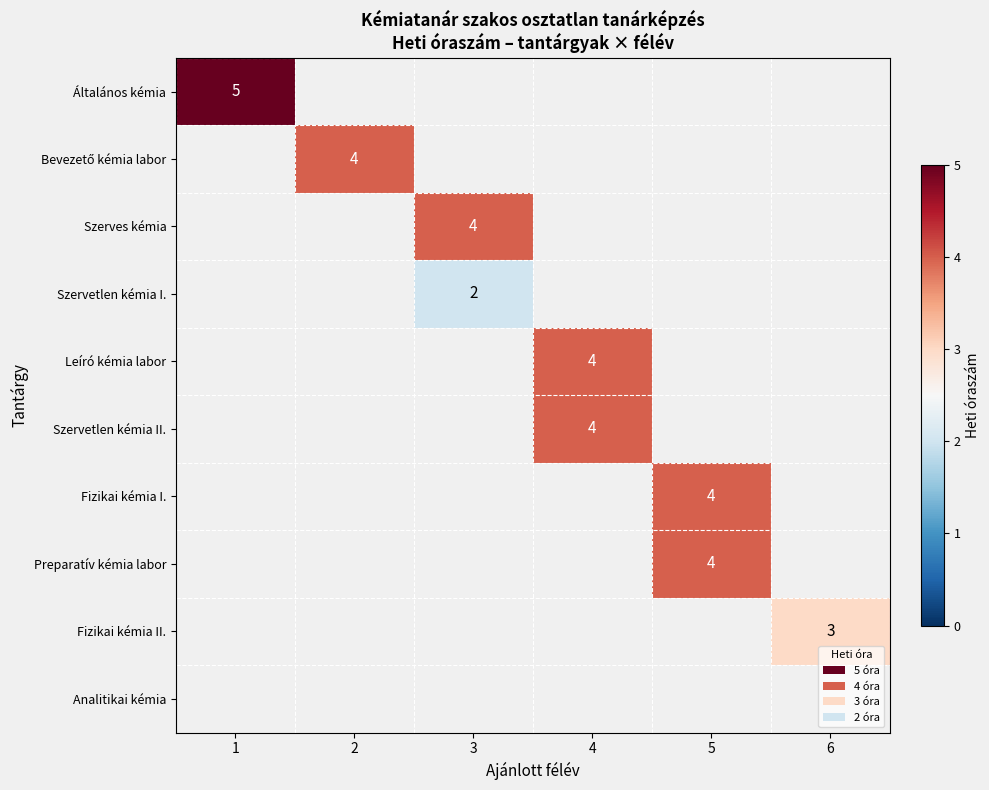

True or false: Fizikai kémia II. has a value of 3 at 6.

True